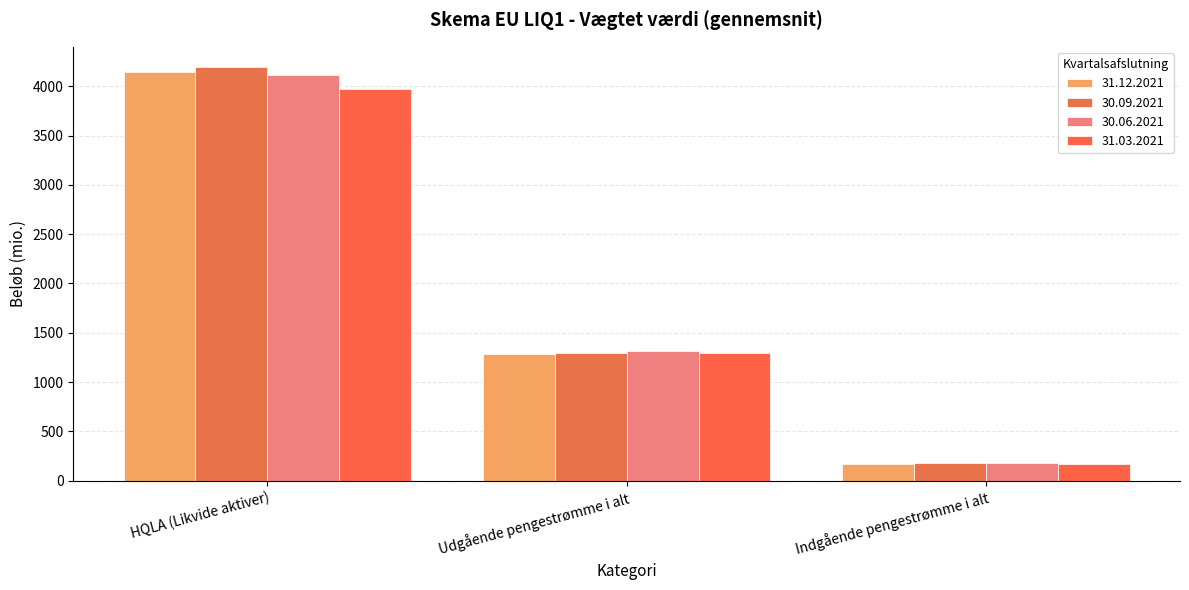

How many groups of bars are there?

3